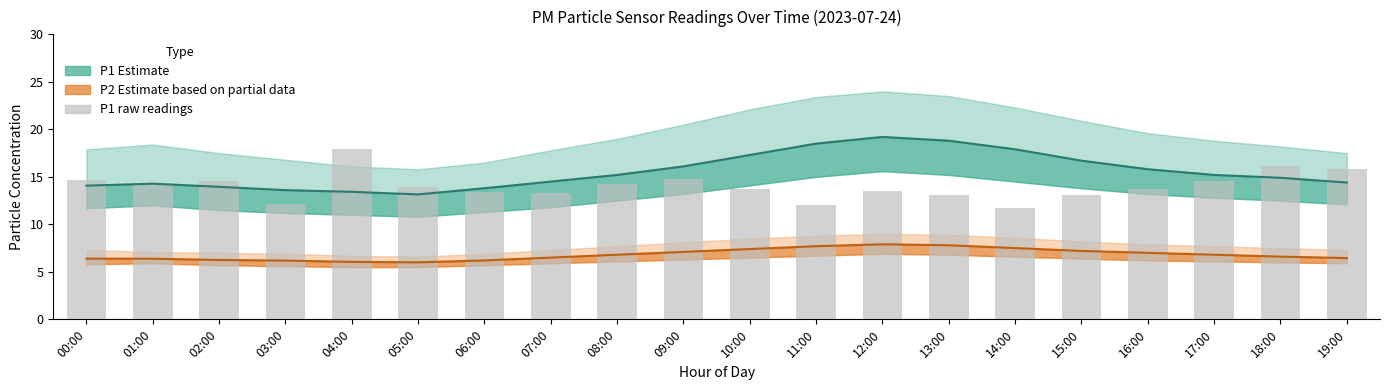

Between 04:00 and 10:00, which is larger?

10:00